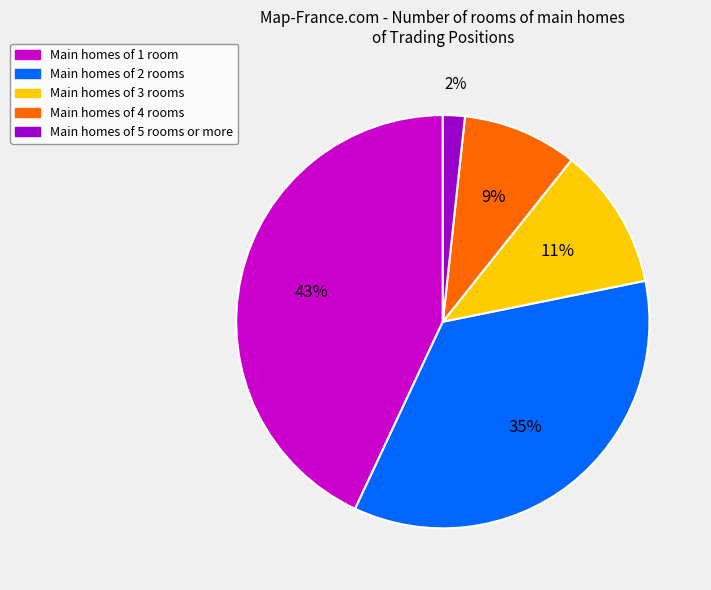

To the nearest percent, what is the difference between the largest and smallest slice percentages?

41%